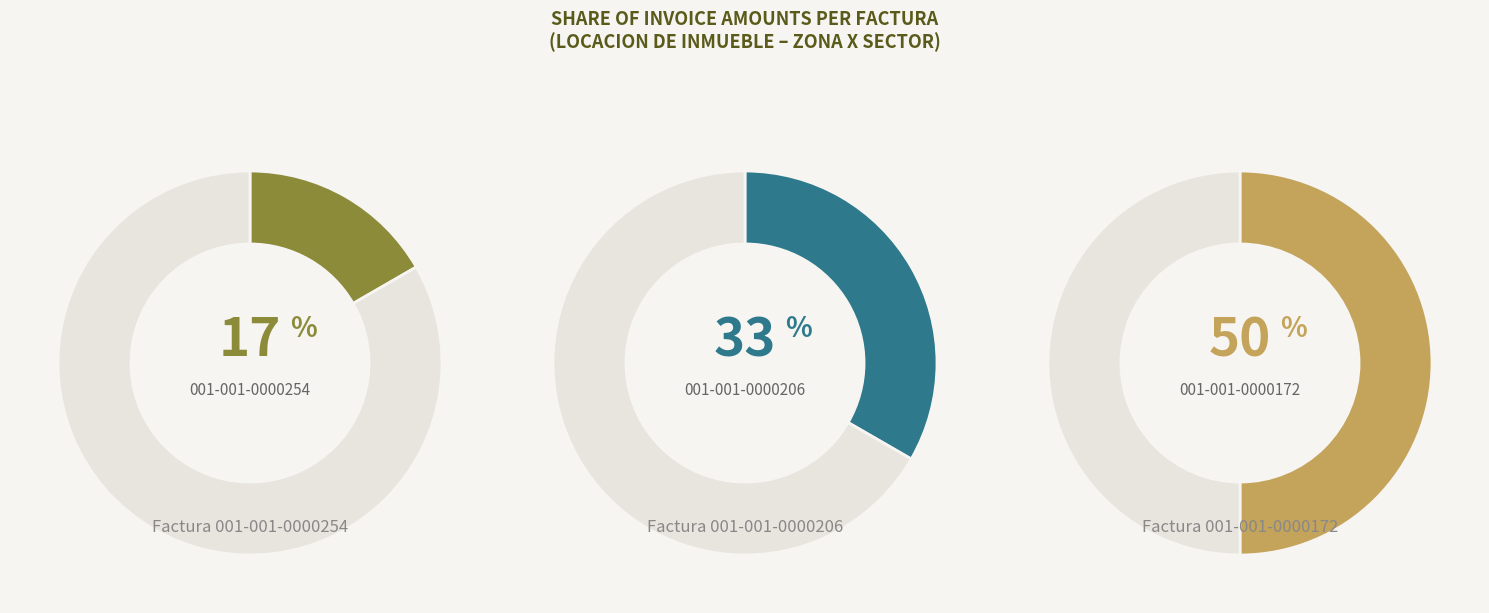

To the nearest percent, what is the difference between the largest and smallest slice percentages?

33%